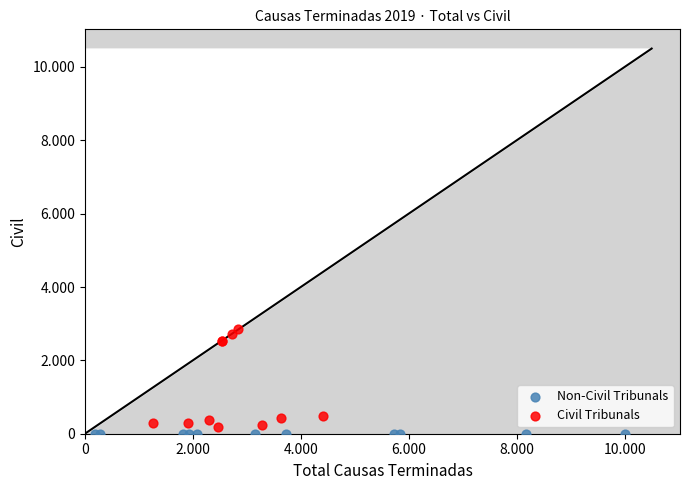

What are all the series names shown in the legend?

Non-Civil Tribunals, Civil Tribunals